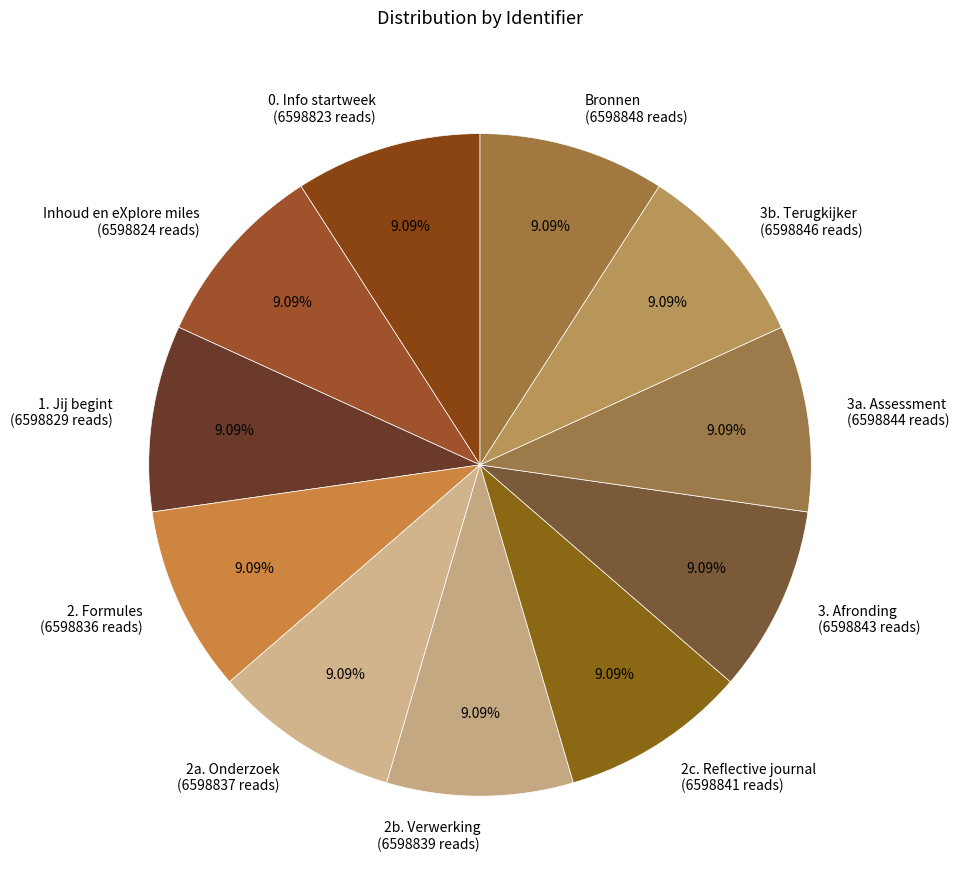

Do Bronnen (6598848 reads) and 3b. Terugkijker (6598846 reads) together represent more than half of the pie?

No